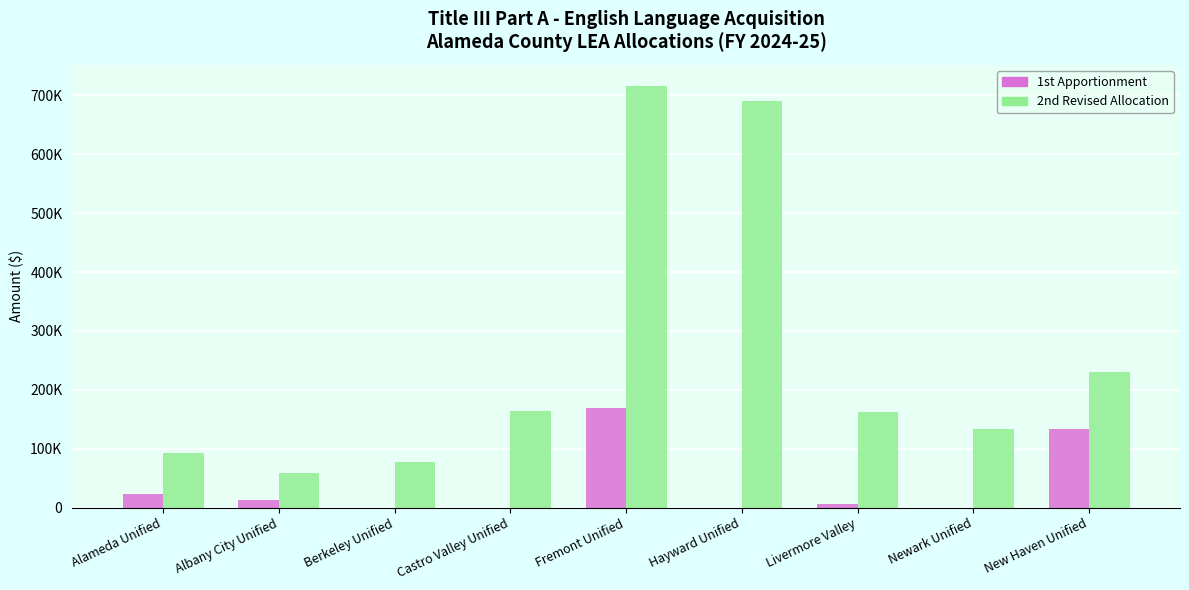

Which series has the largest total across all categories?

2nd Revised Allocation